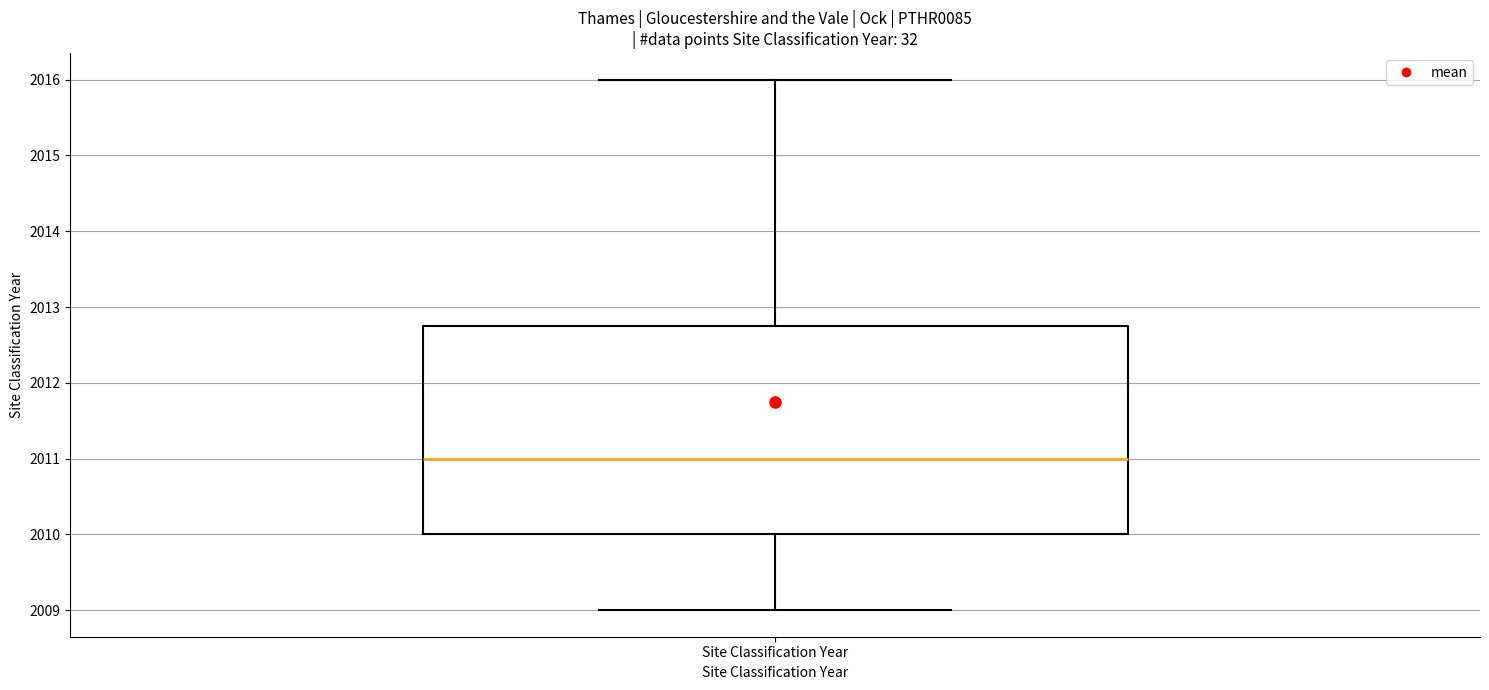

Where is the lower edge of the box for Site Classification Year on the y-axis? The values are not printed on the chart, so give them approximately, as read against the axis.

2010.0